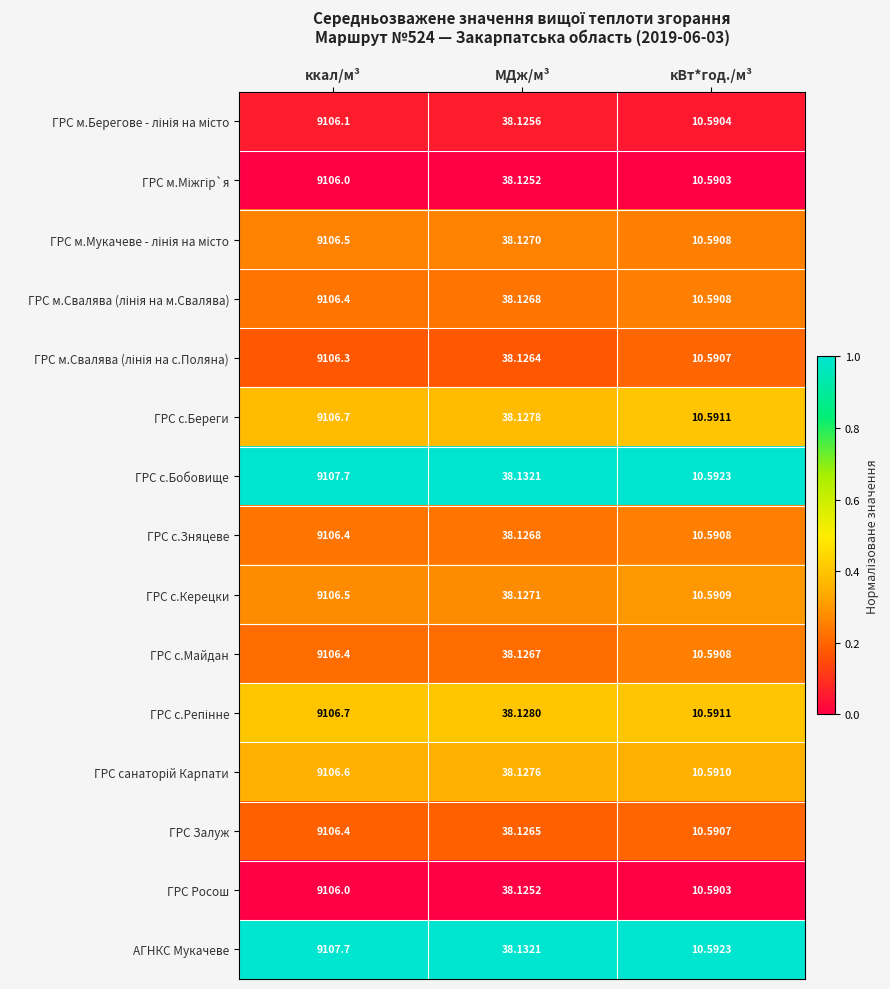

Where is ГРС Залуж nearest to the value 4558?

МДж/м³